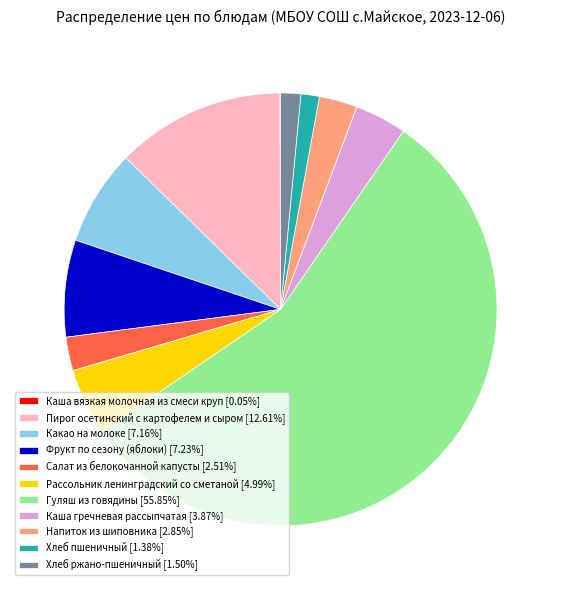

What is the ratio of the value at Напиток из шиповника [2.85%] to the value at Фрукт по сезону (яблоки) [7.23%]?

0.4